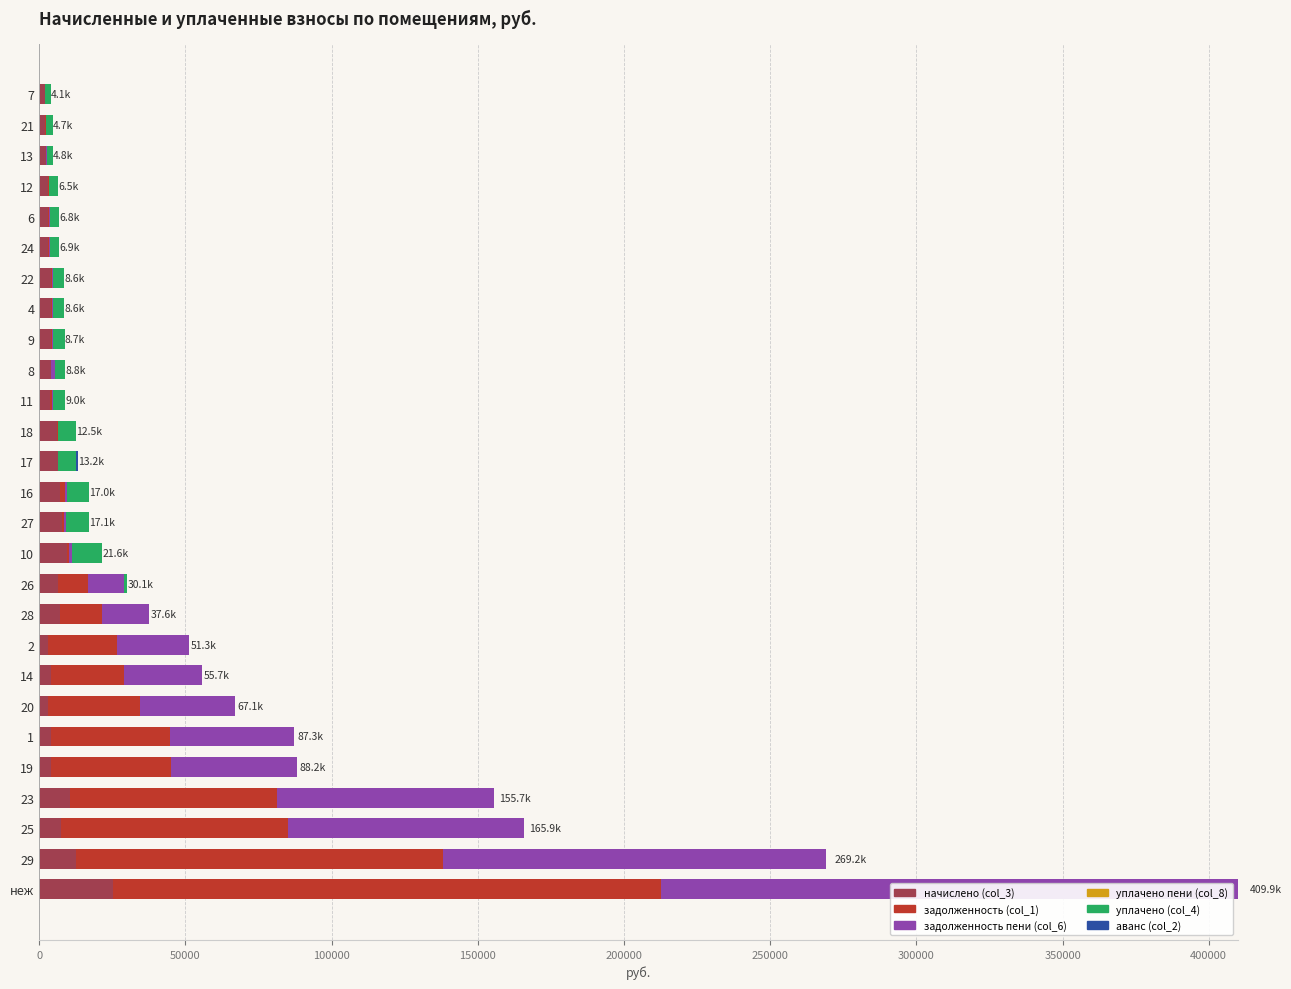

At which category is the sum across all series the highest?

неж